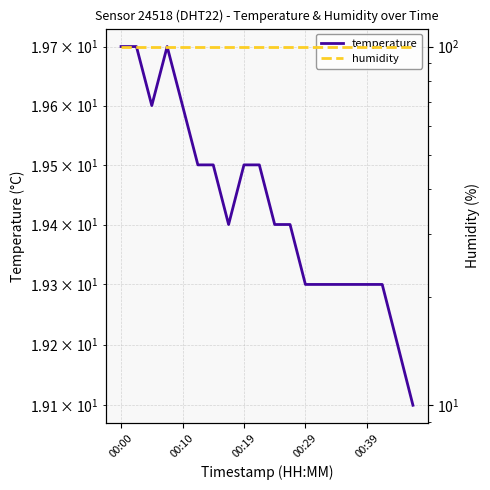

Reading right to left, transcribe all the data shown in this chart.

temperature: 19.1	19.2	19.3	19.3	19.3	19.3	19.3	19.3	19.4	19.4	19.5	19.5	19.4	19.5	19.5	19.6	19.7	19.6	19.7	19.7
humidity: 99.9	99.9	99.9	99.9	99.9	99.9	99.9	99.9	99.9	99.9	99.9	99.9	99.9	99.9	99.9	99.9	99.9	99.9	99.9	99.9